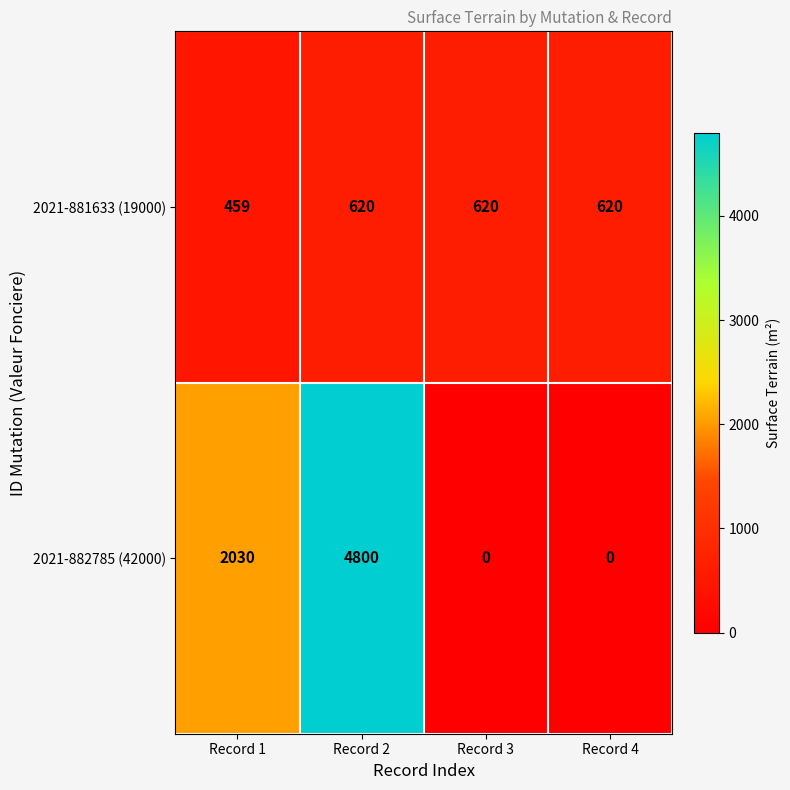

How many values in the 2021-881633 (19000) series are below 620?

1